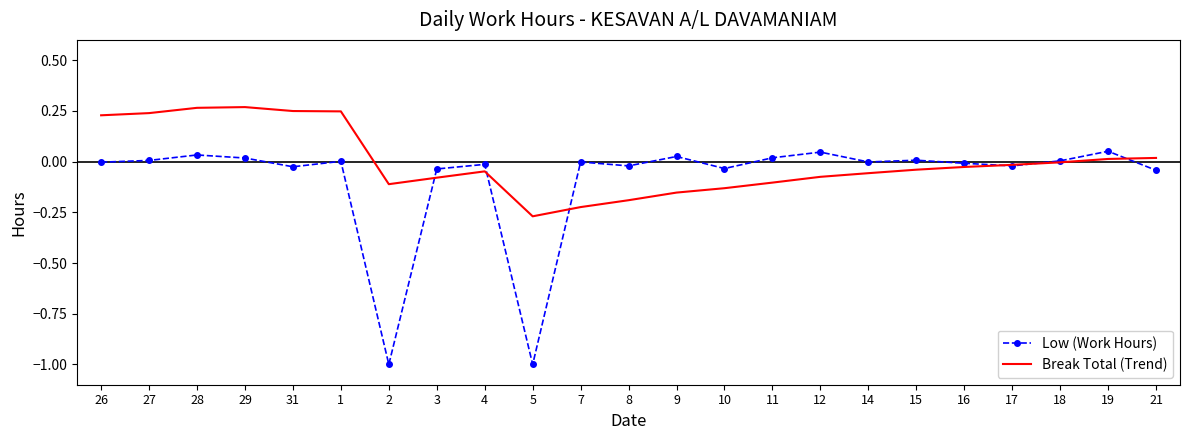

The value of Break Total (Trend) at 10 is -0.0. True or false?

False